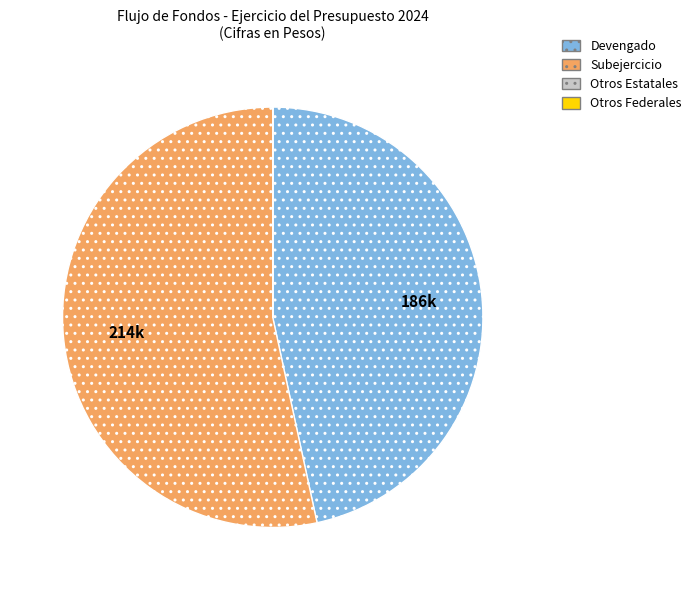

Is it true that Subejercicio is 53% of the pie?

True